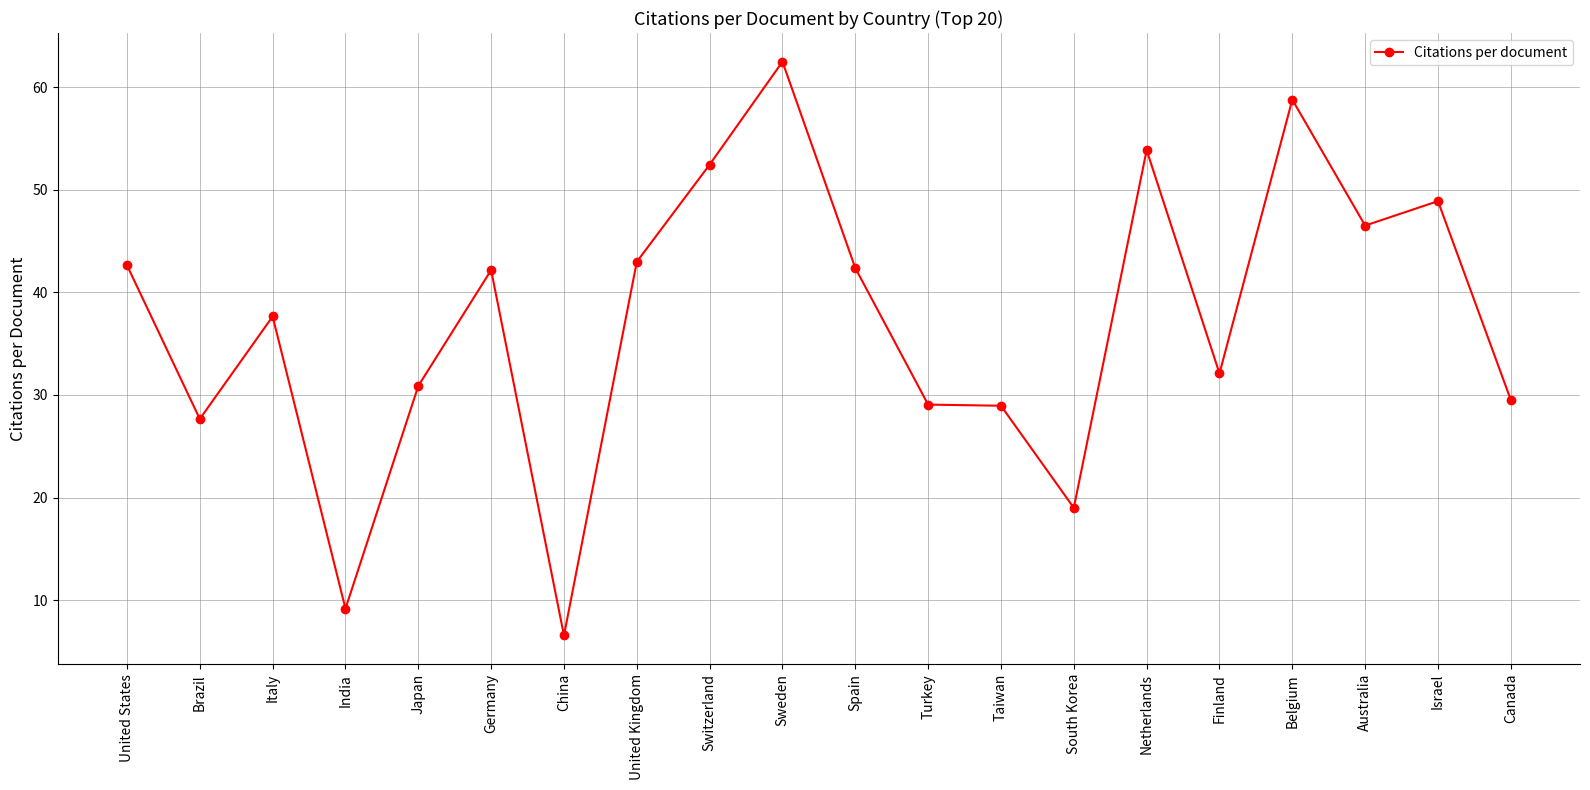

The value at Finland is 7.6. True or false?

False